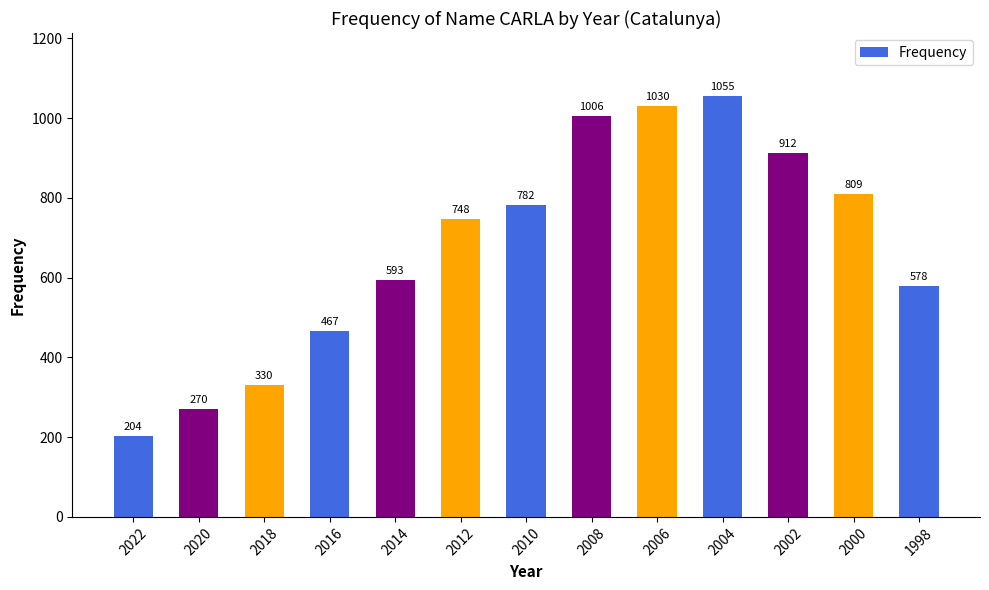

Which category has the lowest value across all series?

2022